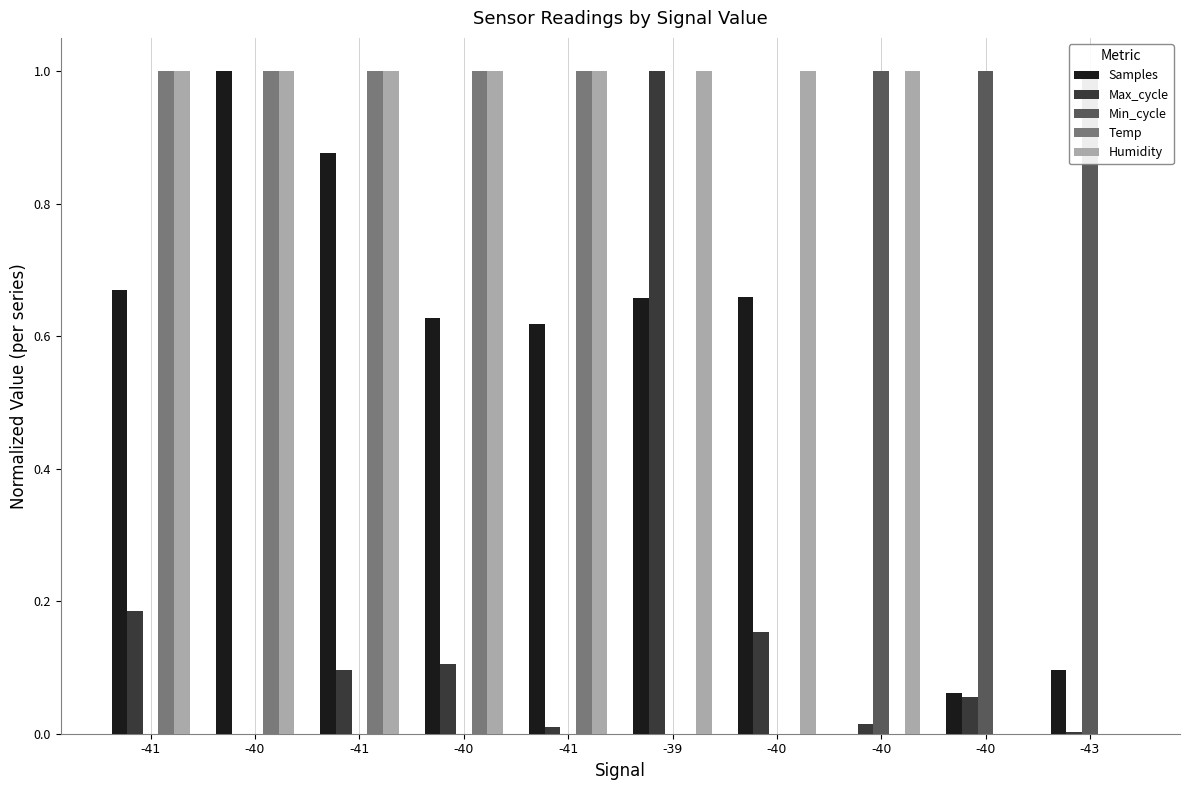

The Samples series shows 0.6 at -41. True or false?

True